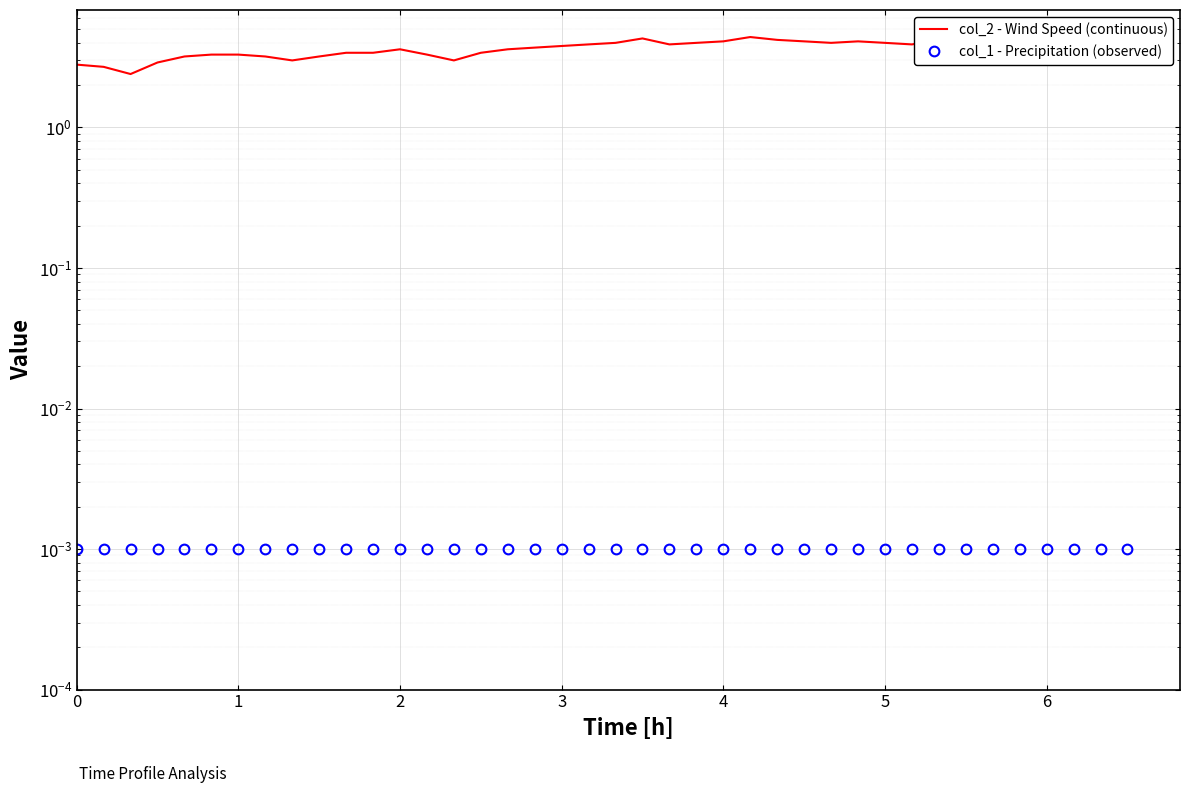

How many values in the col_2 - Wind Speed (continuous) series are below 3?

4